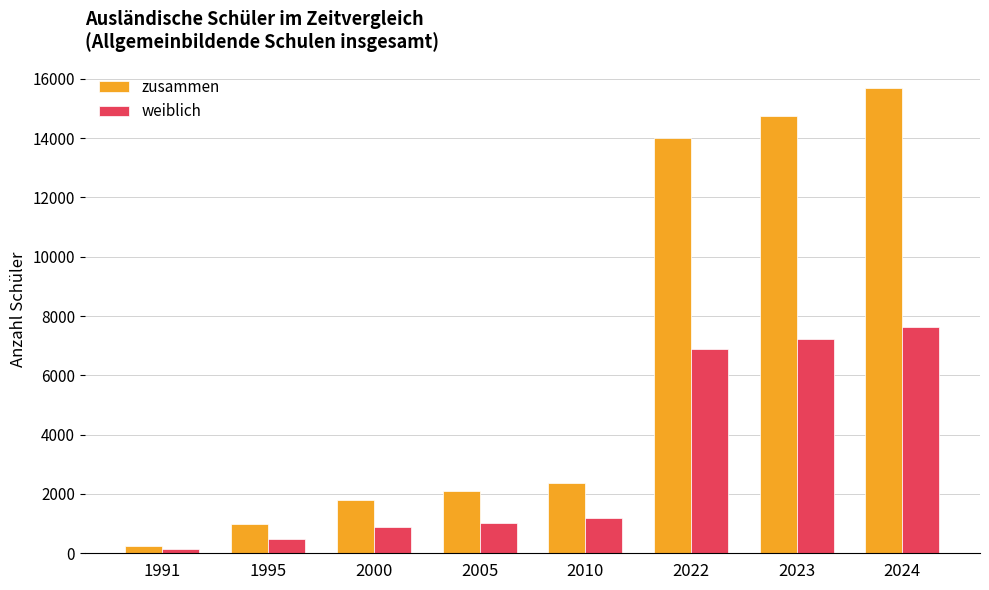

Count the number of data series in this chart.

2